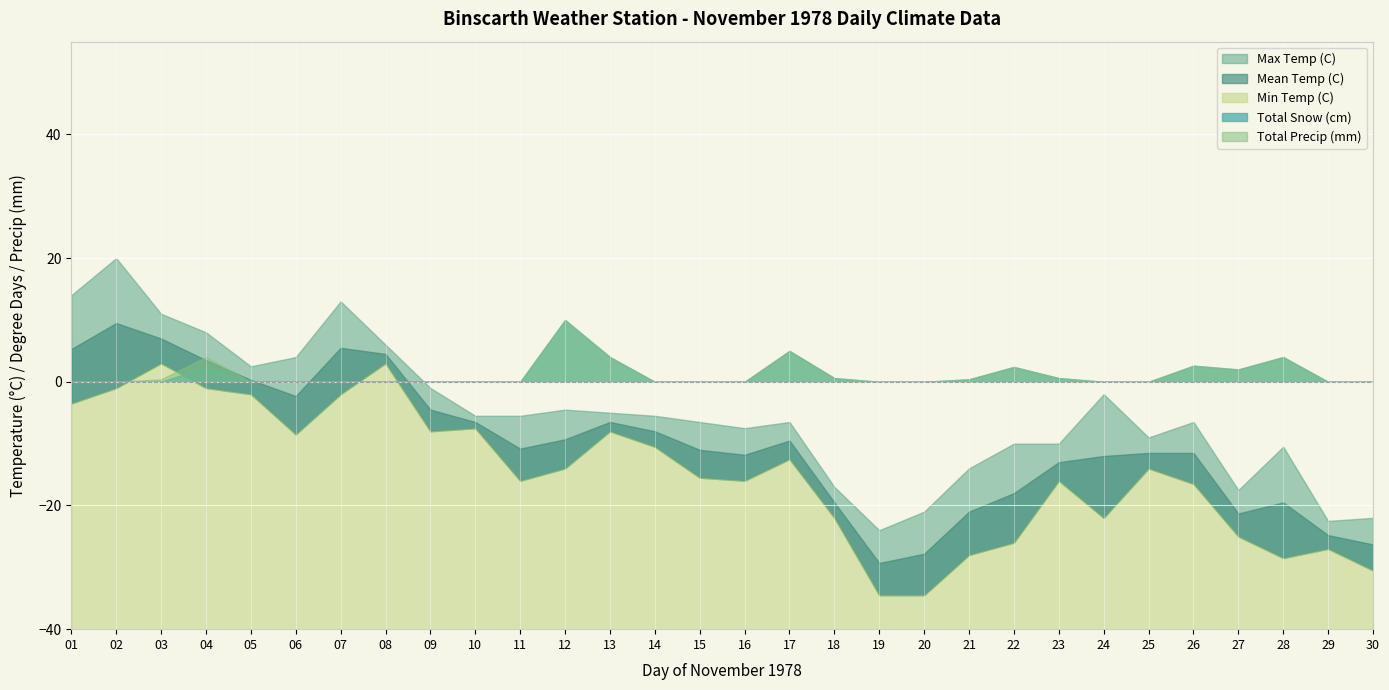

How many intersections are there between Total Precip (mm) and Min Temp (C)?

4